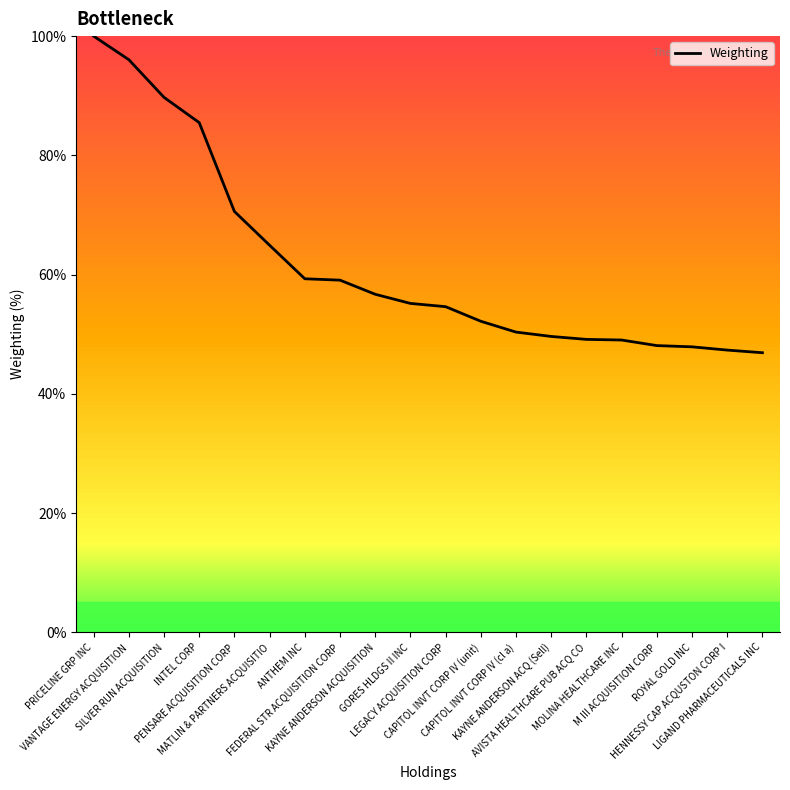

The chart shows a value of 79.1 at ROYAL GOLD INC. True or false?

False